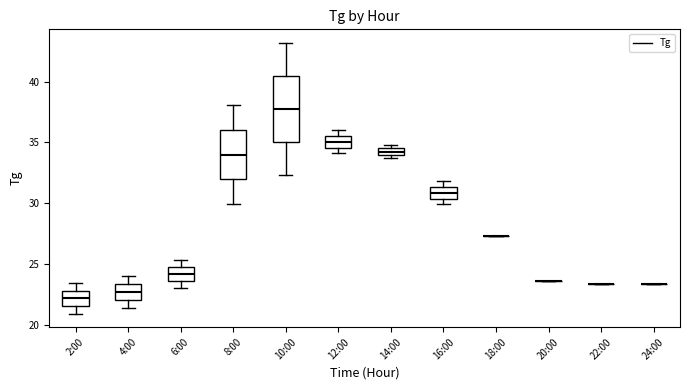

Where does the upper whisker of the box for 4:00 end on the y-axis? The values are not printed on the chart, so give them approximately, as read against the axis.

24.0